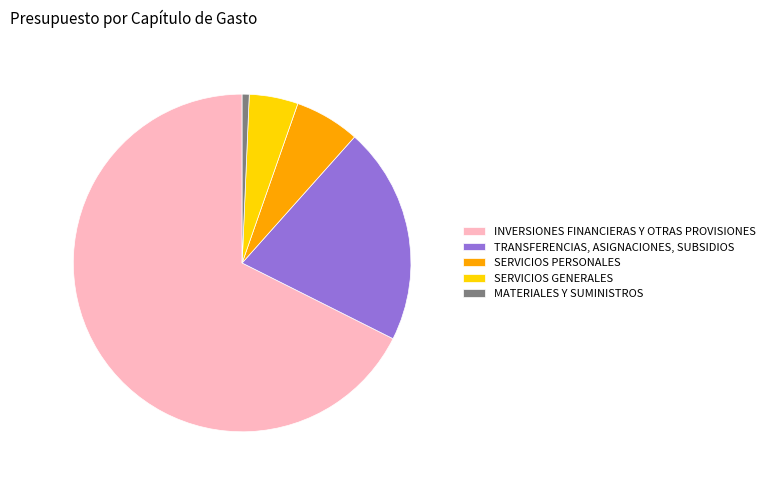

Is it true that INVERSIONES FINANCIERAS Y OTRAS PROVISIONES is 68% of the pie?

True